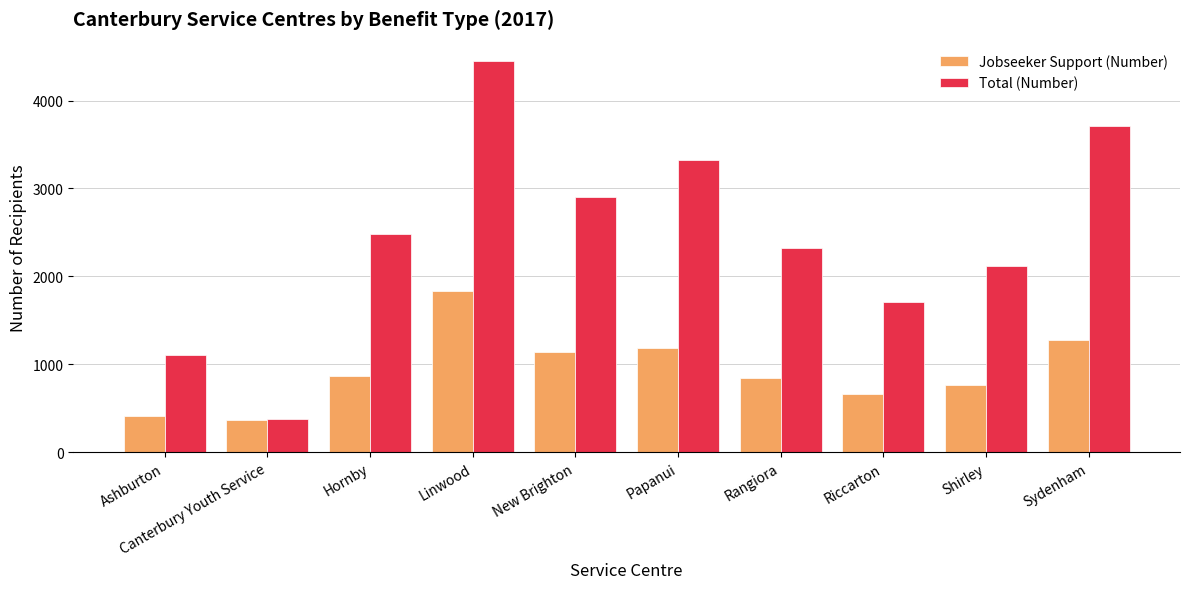

What position from the right is Papanui?

5